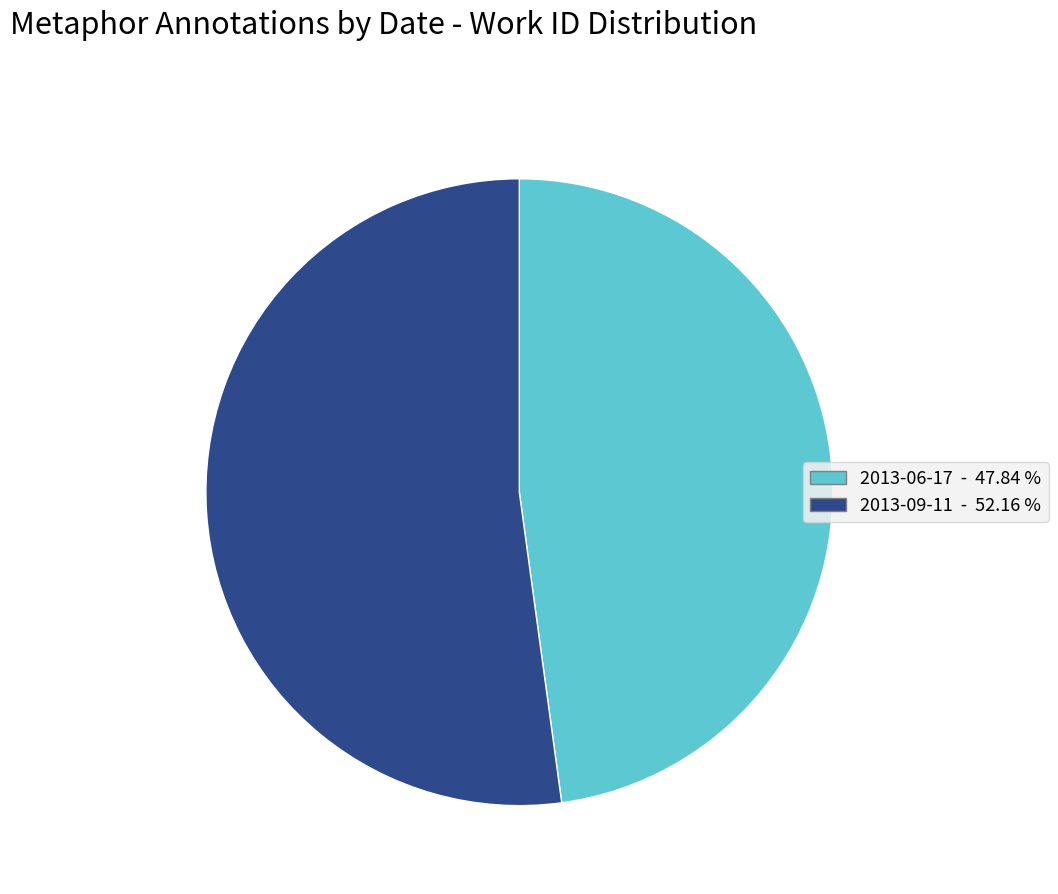

What is the smallest slice in the pie chart?

2013-06-17